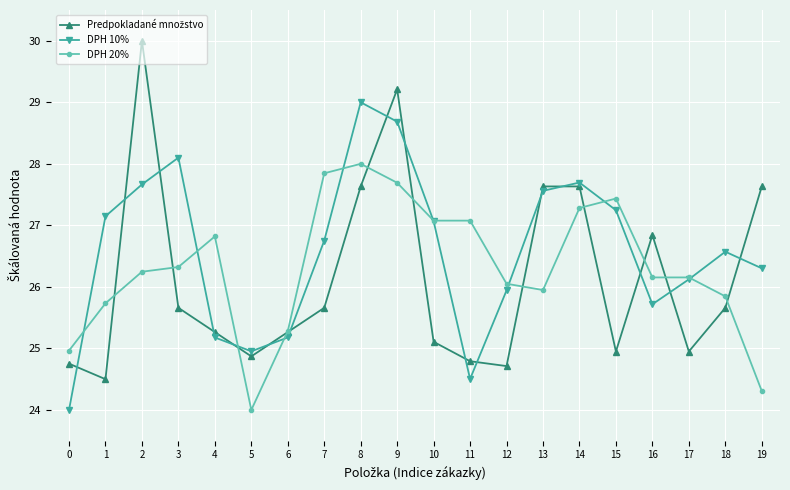

True or false: DPH 20% has a value of 26.3 at 3.

True